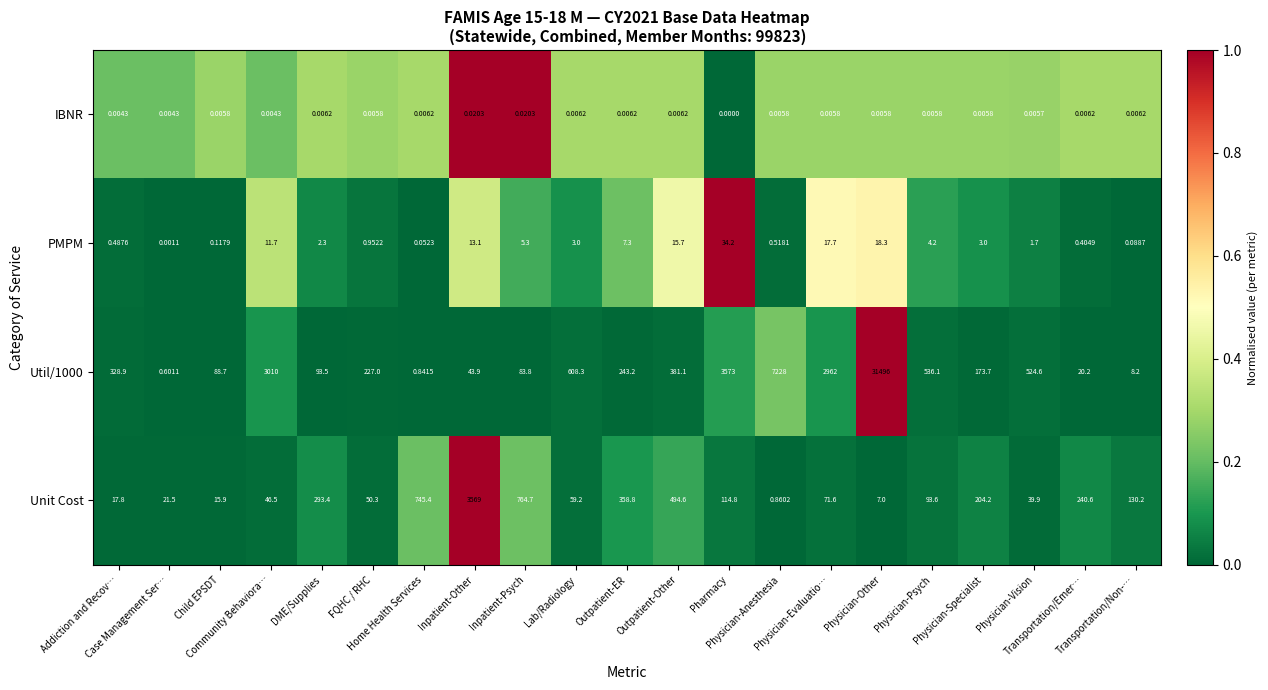

How many positive values does the IBNR series have?

20